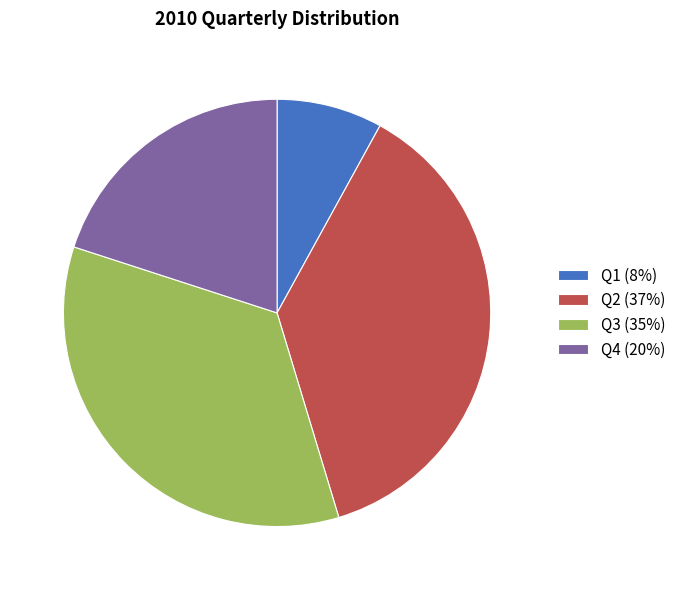

Which has a higher value, Q3 (35%) or Q1 (8%)?

Q3 (35%)